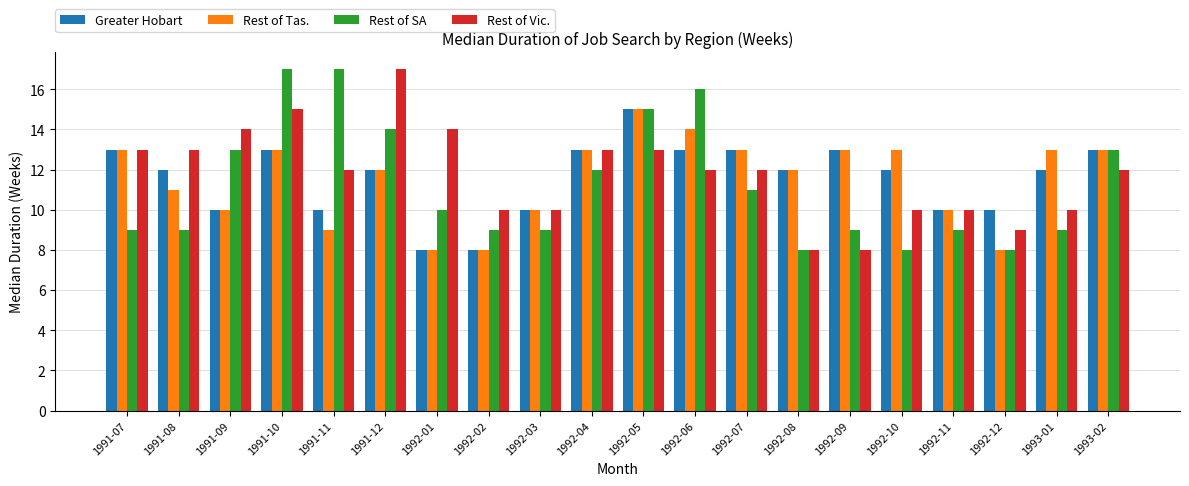

What is the spread (max minus min) of values at 1993-02?

1